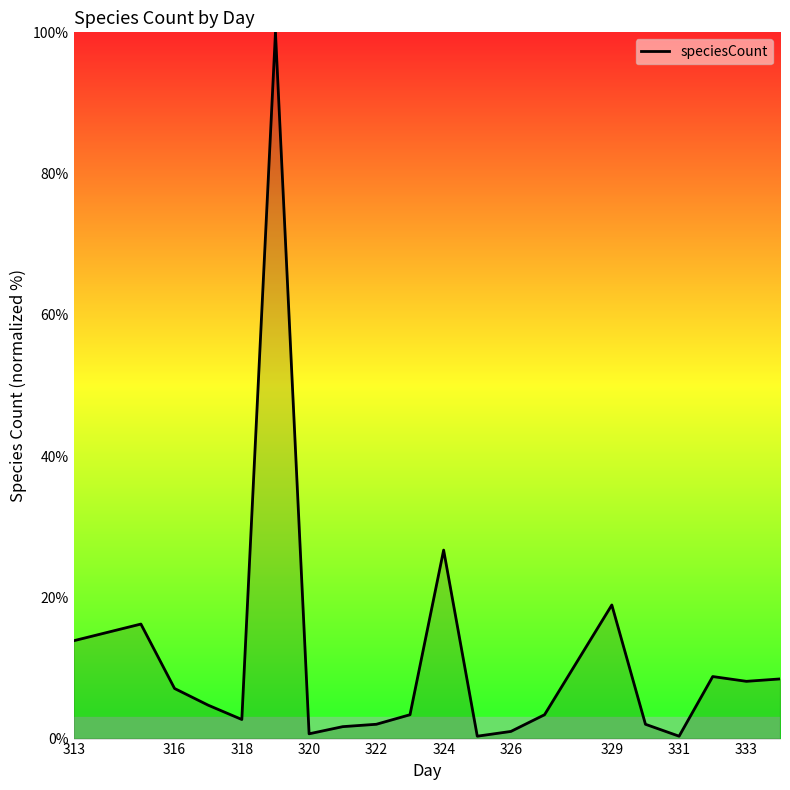

What is the difference between the maximum and minimum values?

99.7